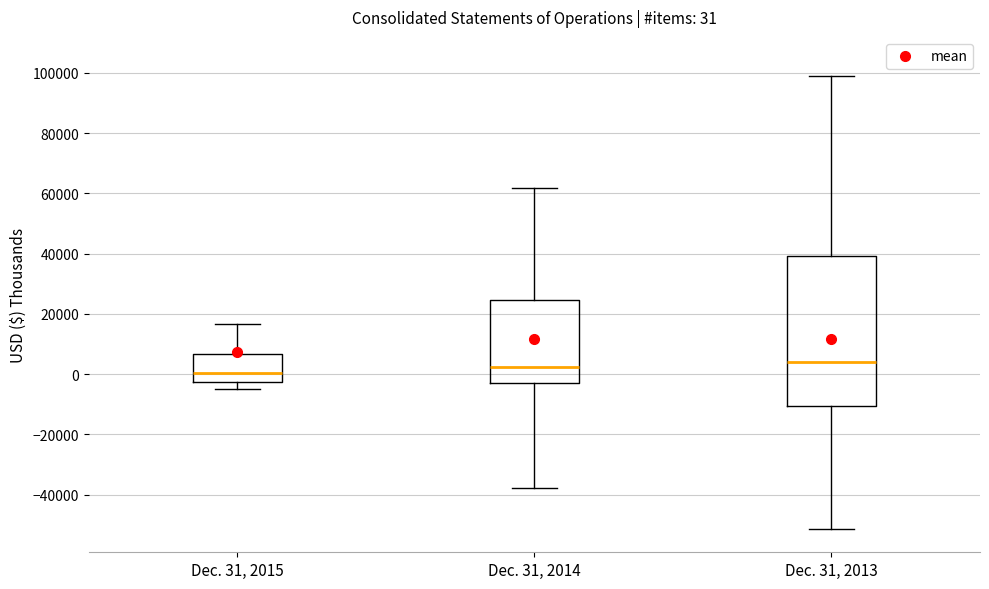

Comparing the boxes themselves (not the whiskers), which one is the tallest?

Dec. 31, 2013